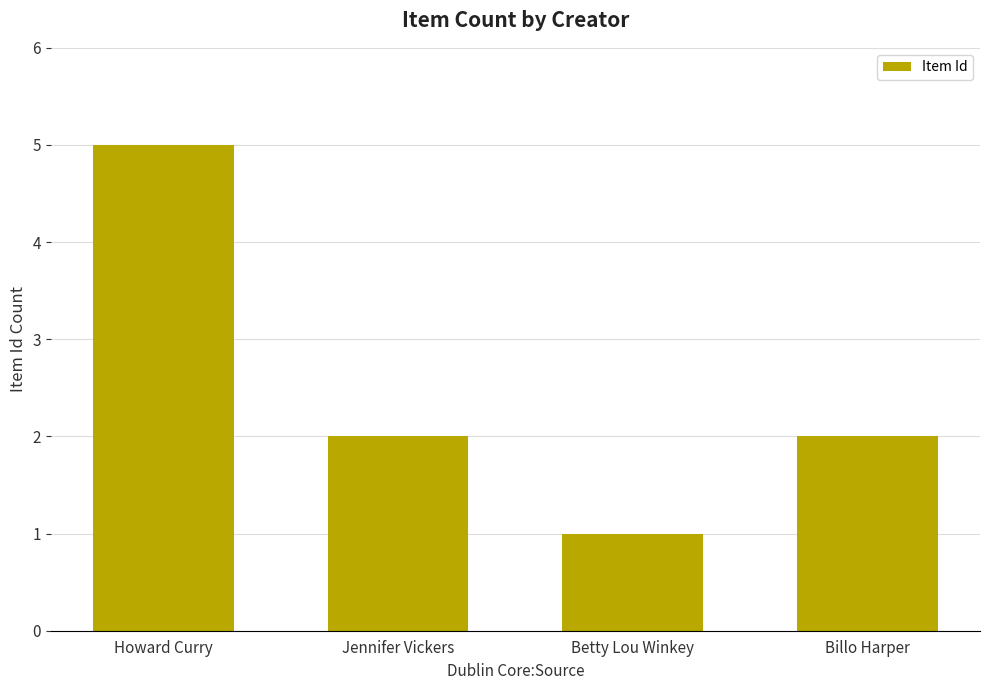

What is the label of the 1st bar from the left?

Howard Curry